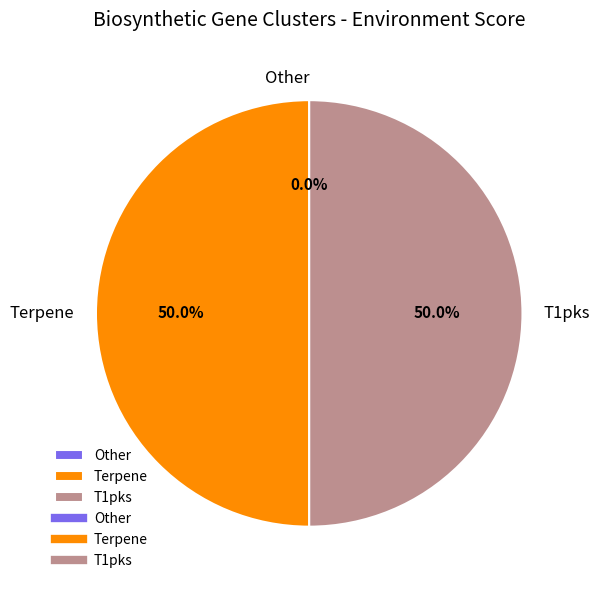

To the nearest percent, what is the difference between the largest and smallest slice percentages?

50%